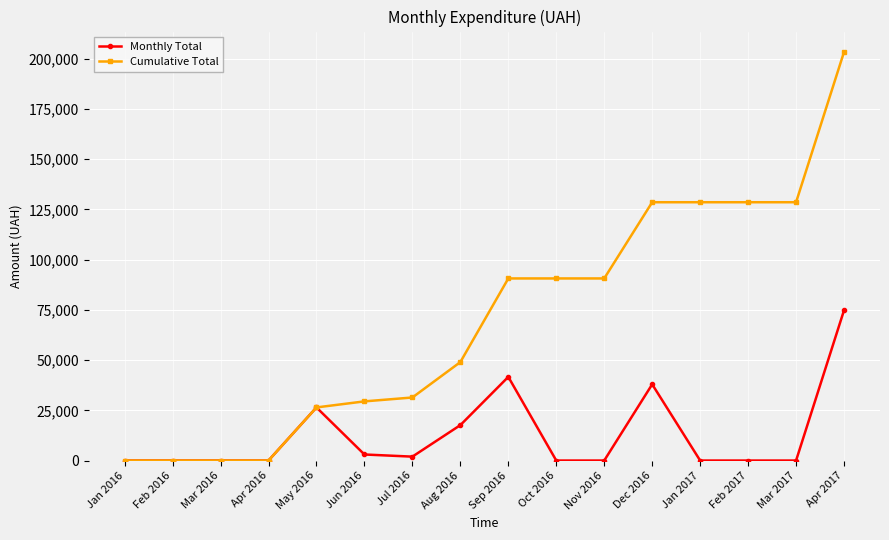

What is the difference between the highest and lowest values at Nov 2016?

90666.4